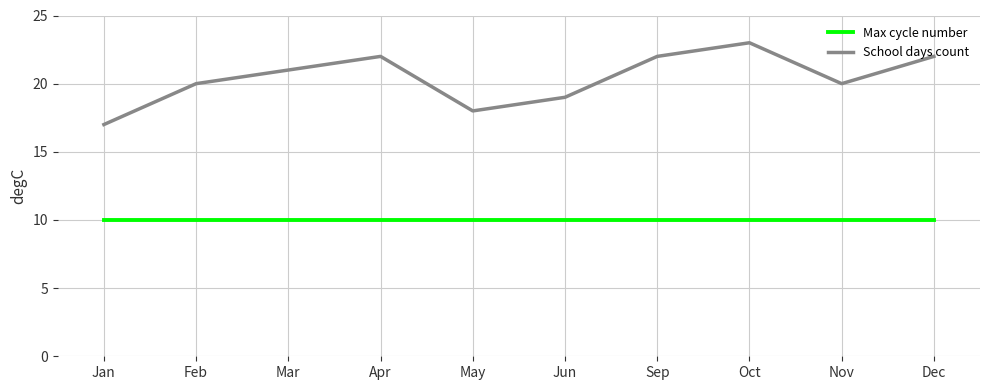

What is the minimum value for School days count?

17